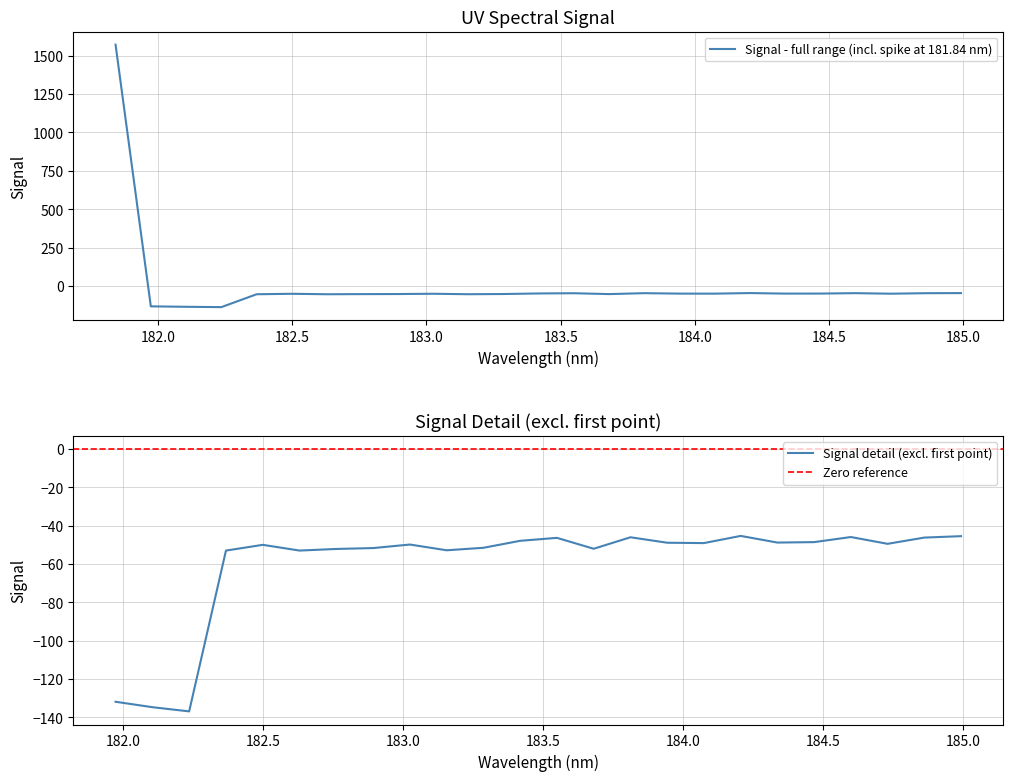

How many values are above zero?

1